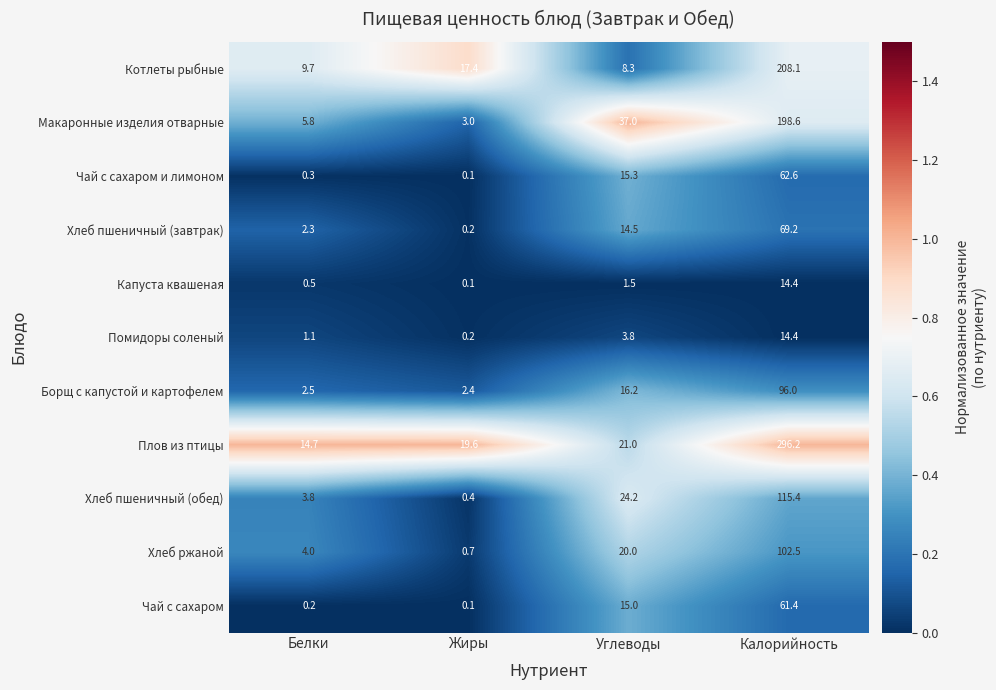

What is the total value across all series at Белки?

44.9